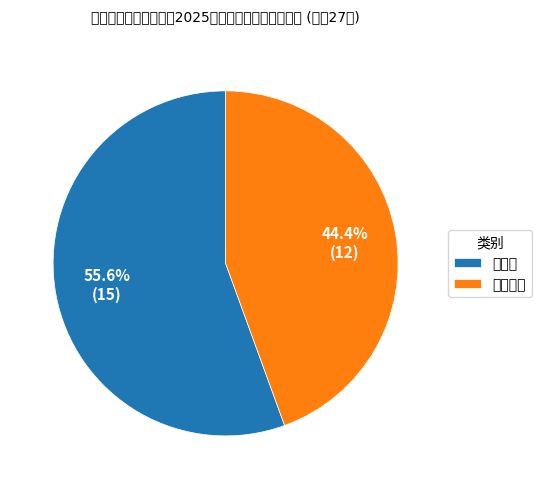

Is it true that 教师类 is 56% of the pie?

True